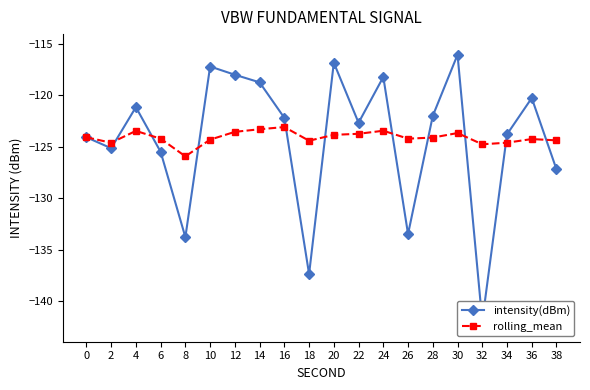

The intensity(dBm) series shows -118.8 at 14. True or false?

True